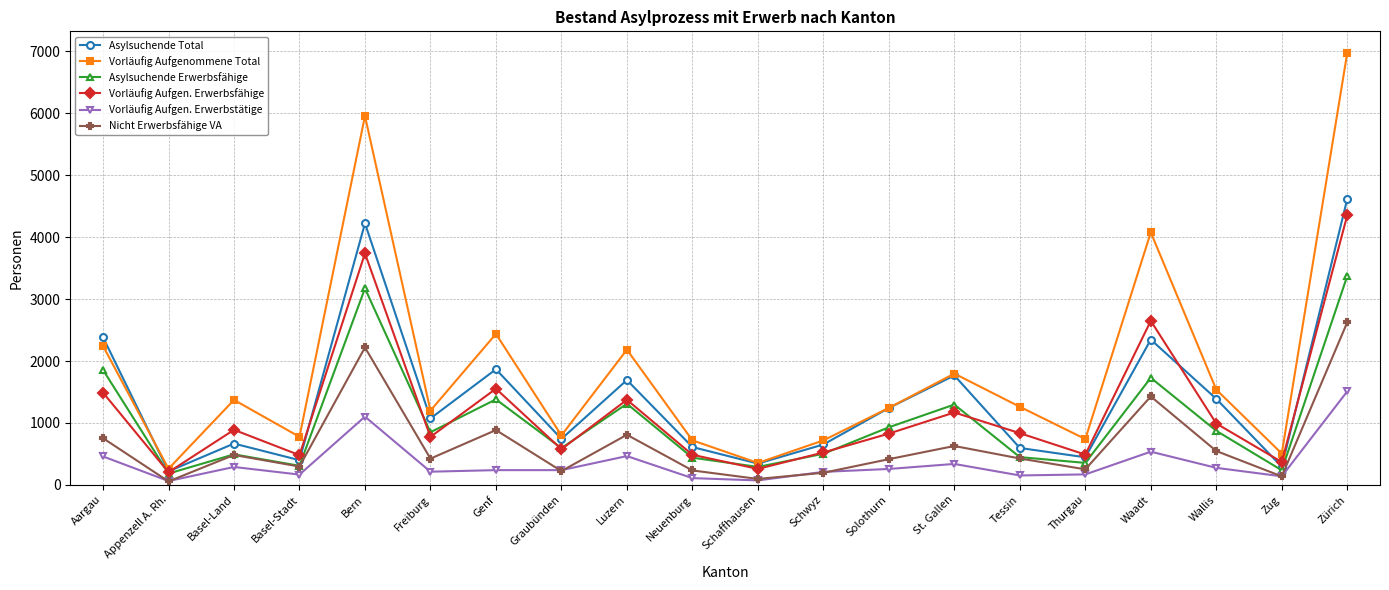

The Asylsuchende Erwerbsfähige series shows 1310 at Luzern. True or false?

True